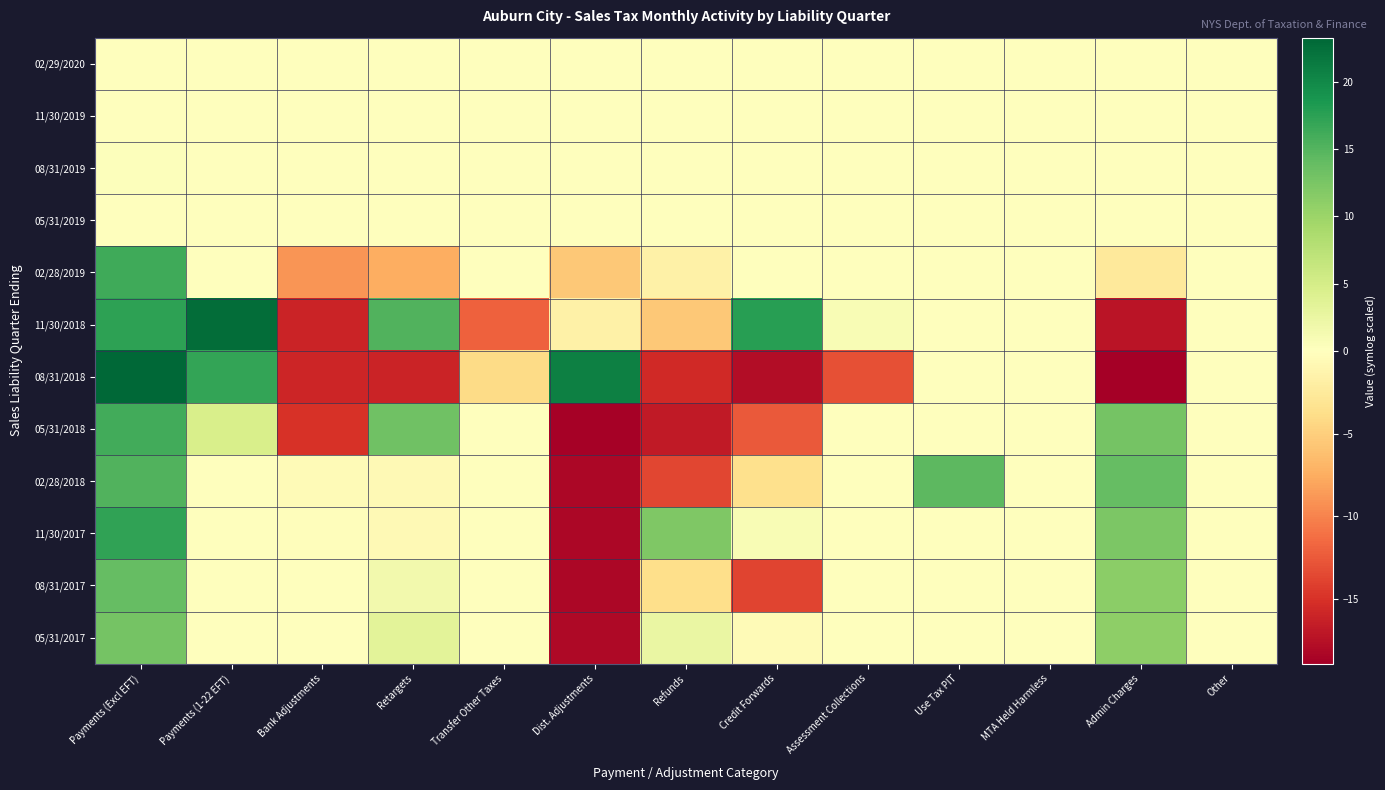

How many distinct data groups are displayed?

12